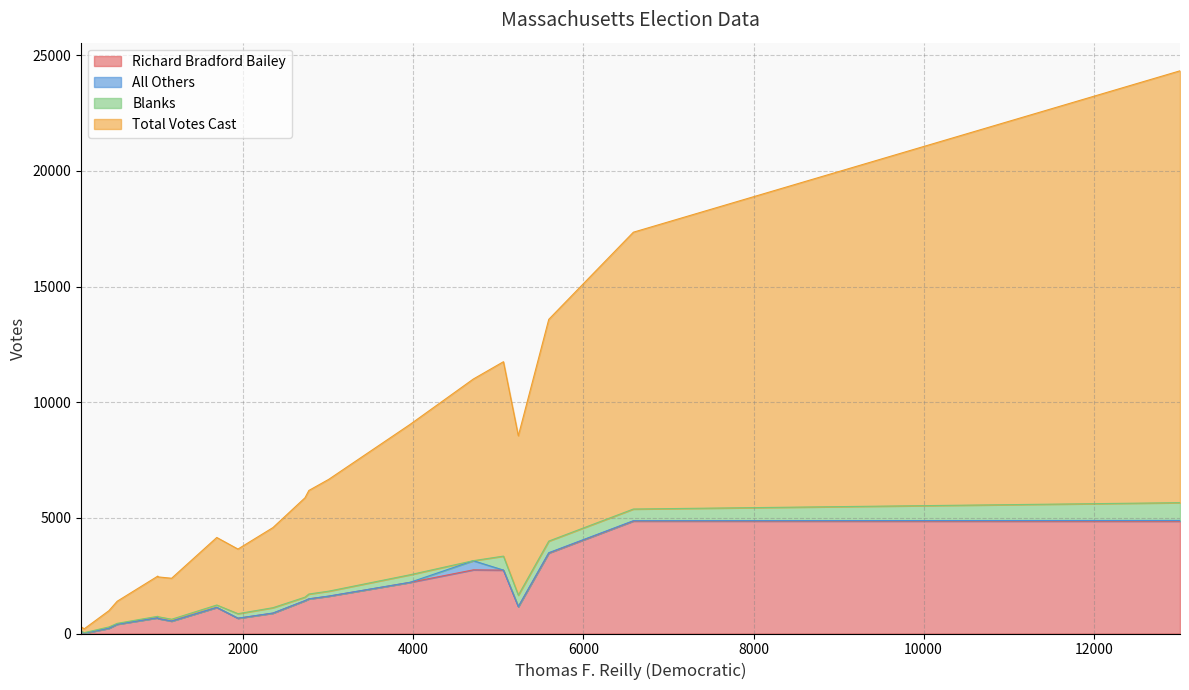

Which series has the largest range (max minus min)?

Total Votes Cast